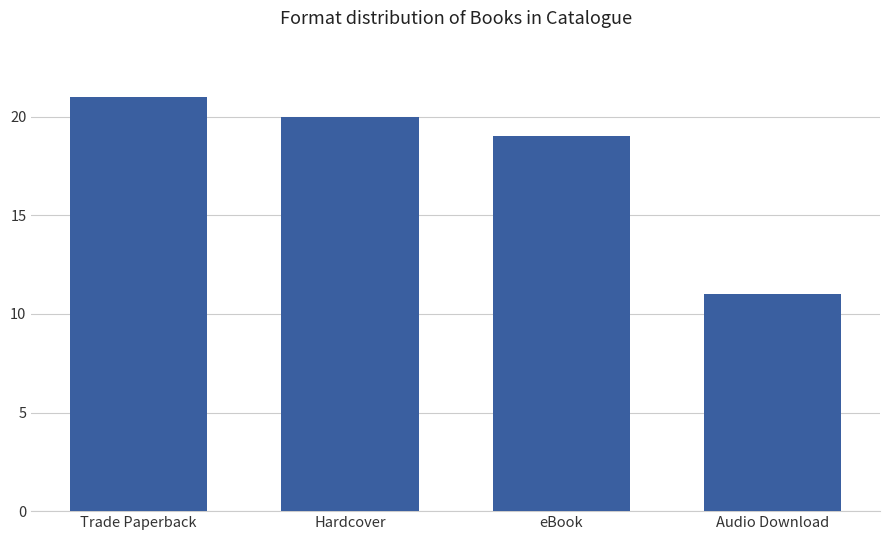

What is the sum of all values?

71